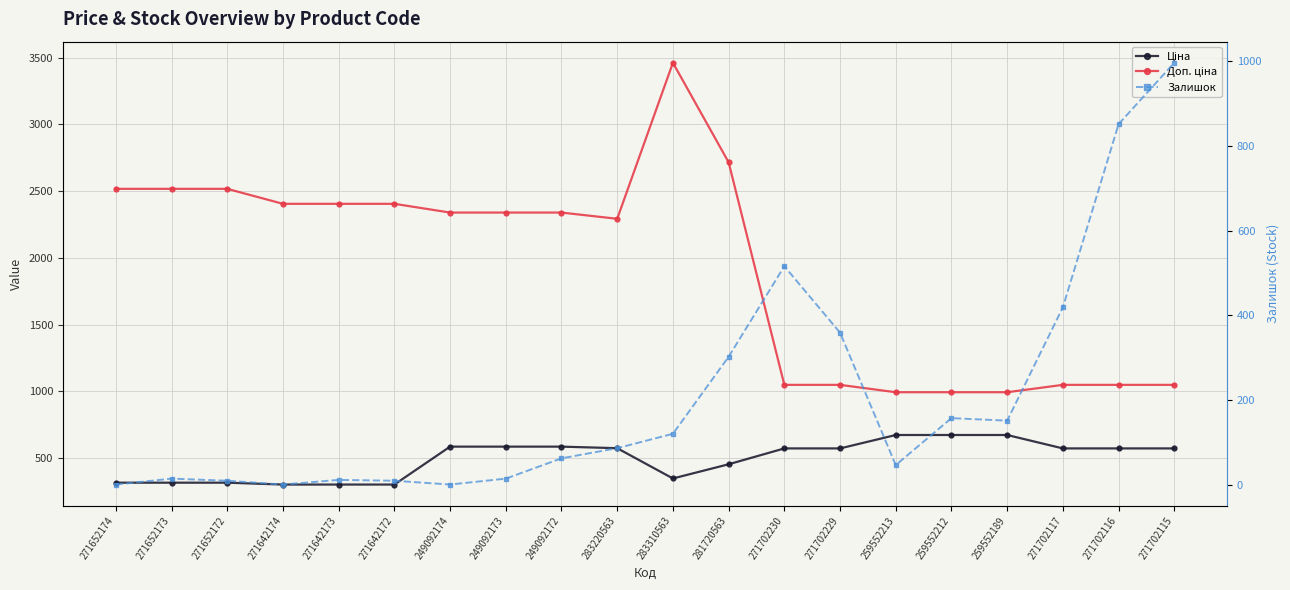

What is the difference between the second highest and minimum values in the Доп. ціна series?

1723.6